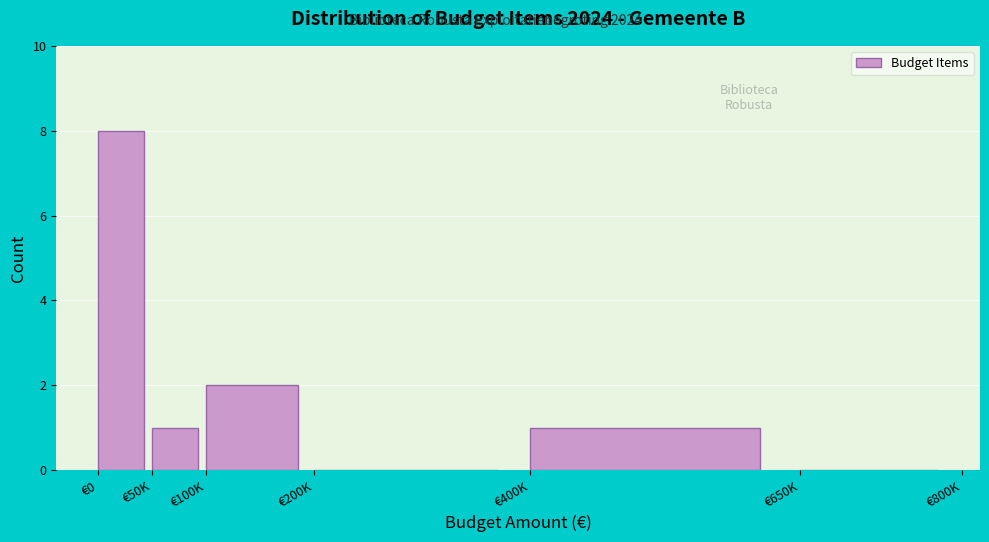

Reading left to right, what are all the values shown in this chart?

€0=8	€50K=1	€100K=2	€200K=0	€400K=1	€650K=0